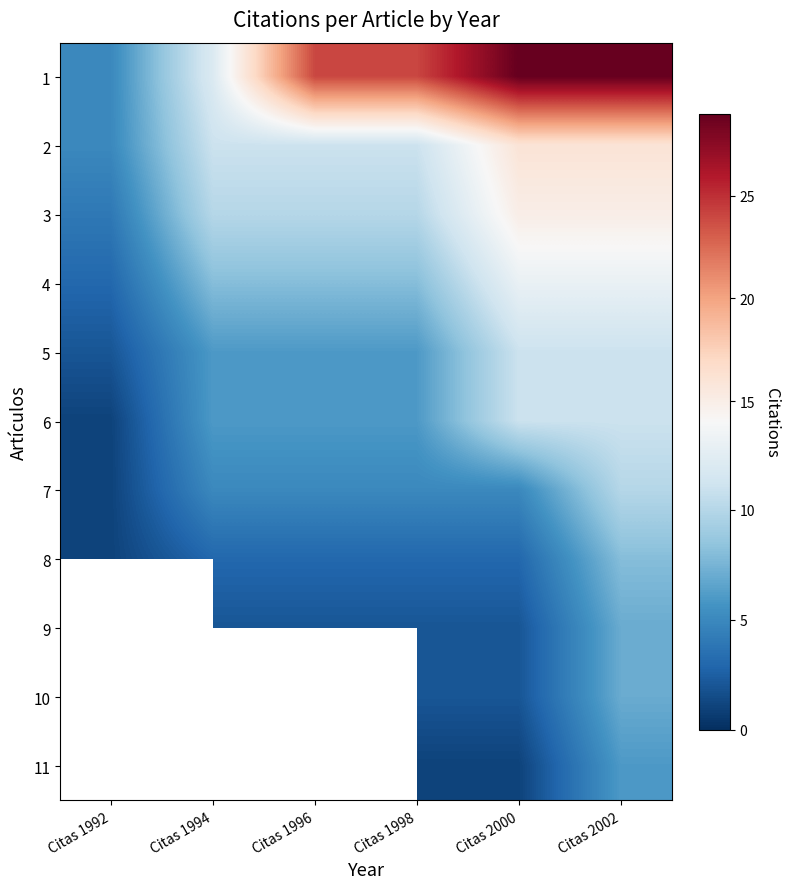

Where does the 6 series first go above 6?

Citas 2000